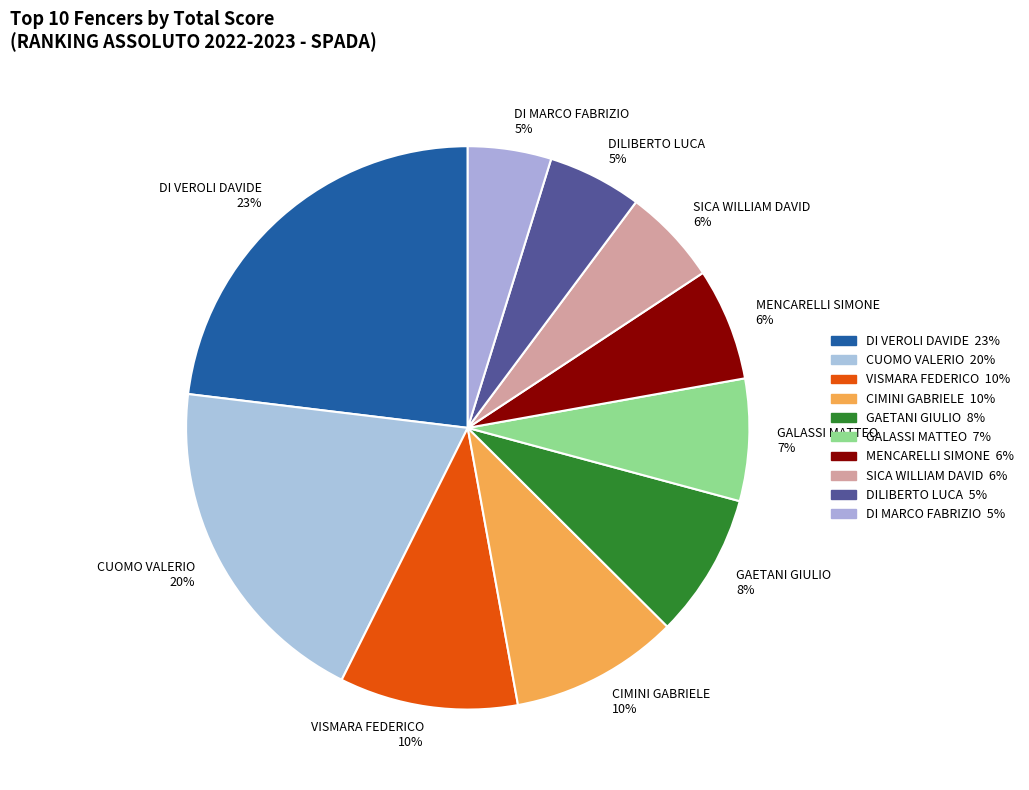

Between DI MARCO FABRIZIO and GALASSI MATTEO, which is larger?

GALASSI MATTEO